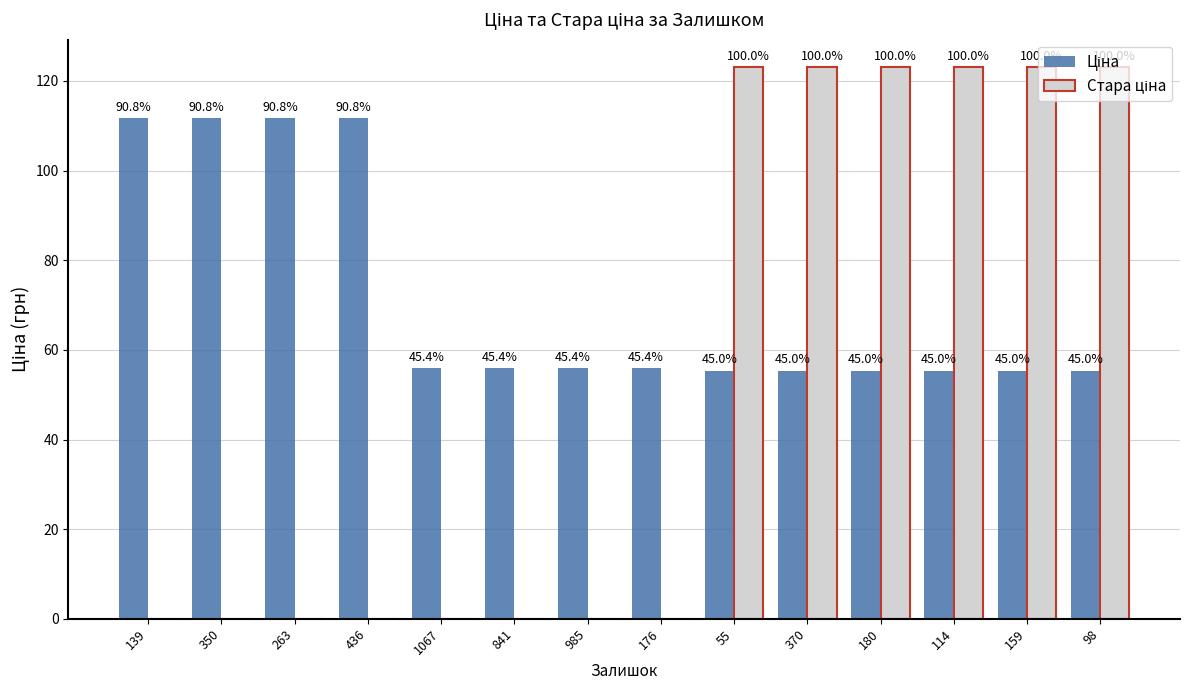

Where is Ціна nearest to the value 83?

1067